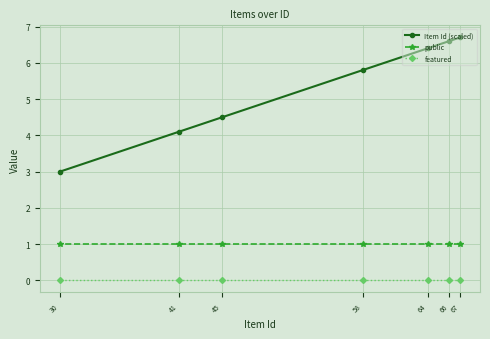

What value does the public series have at 45?

1.0